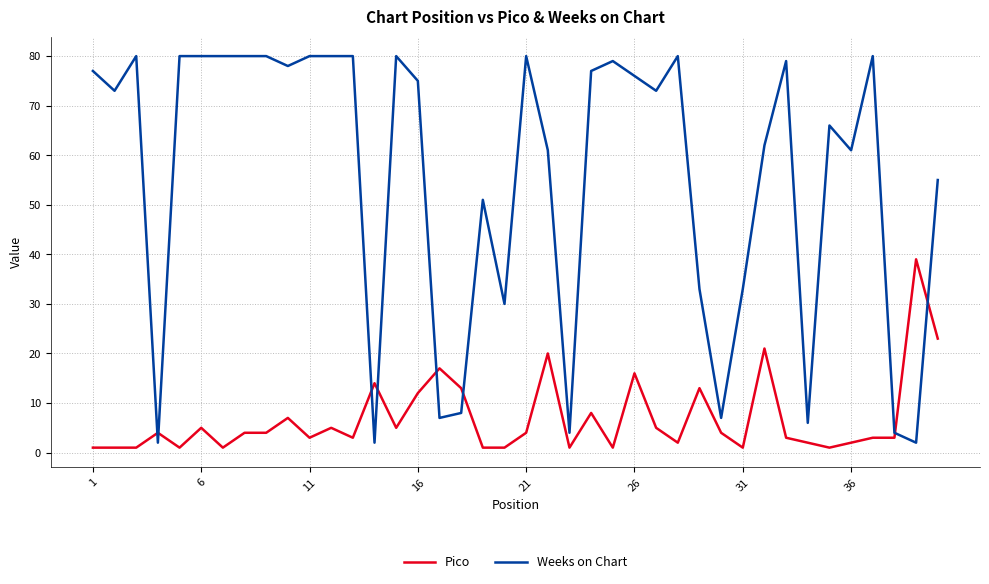

Which series has the widest spread of values?

Weeks on Chart